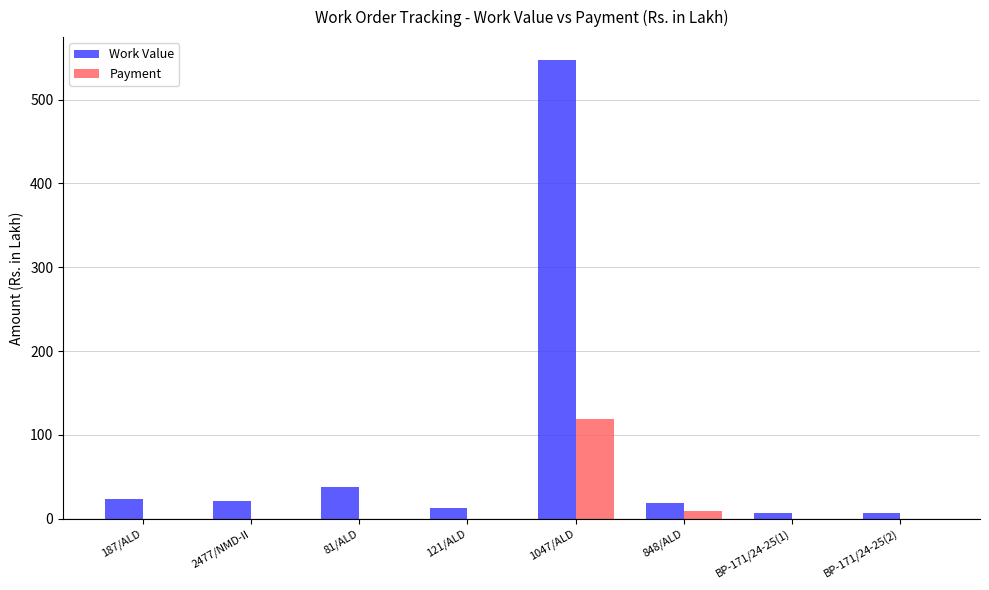

Which category has the highest value in the Work Value series?

1047/ALD